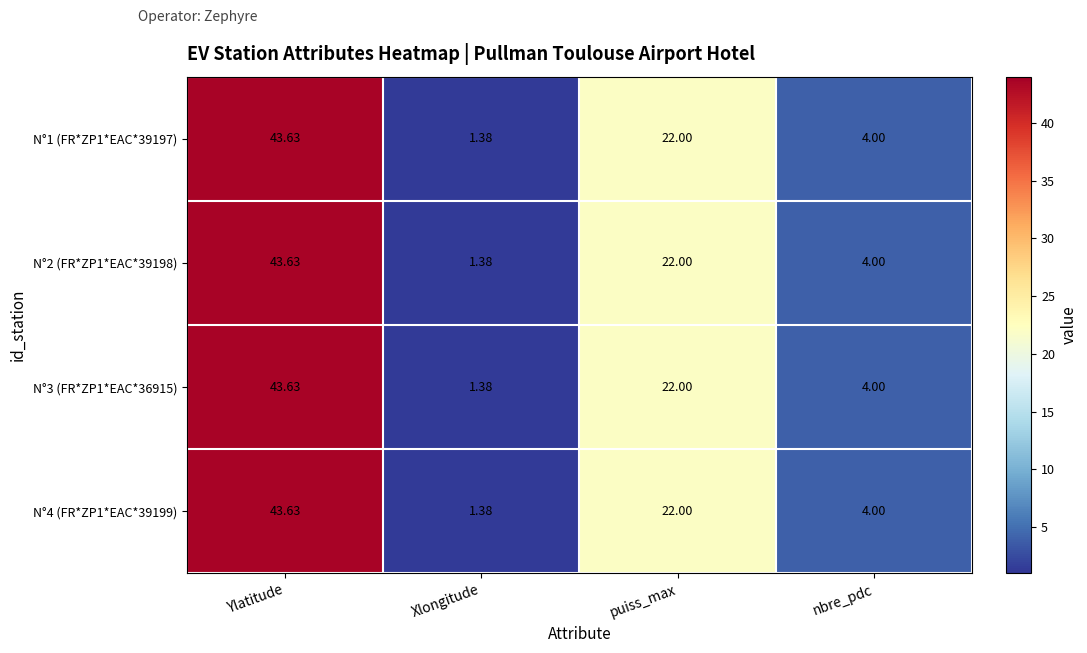

At which label does N°4 (FR*ZP1*EAC*39199) reach its peak?

Ylatitude